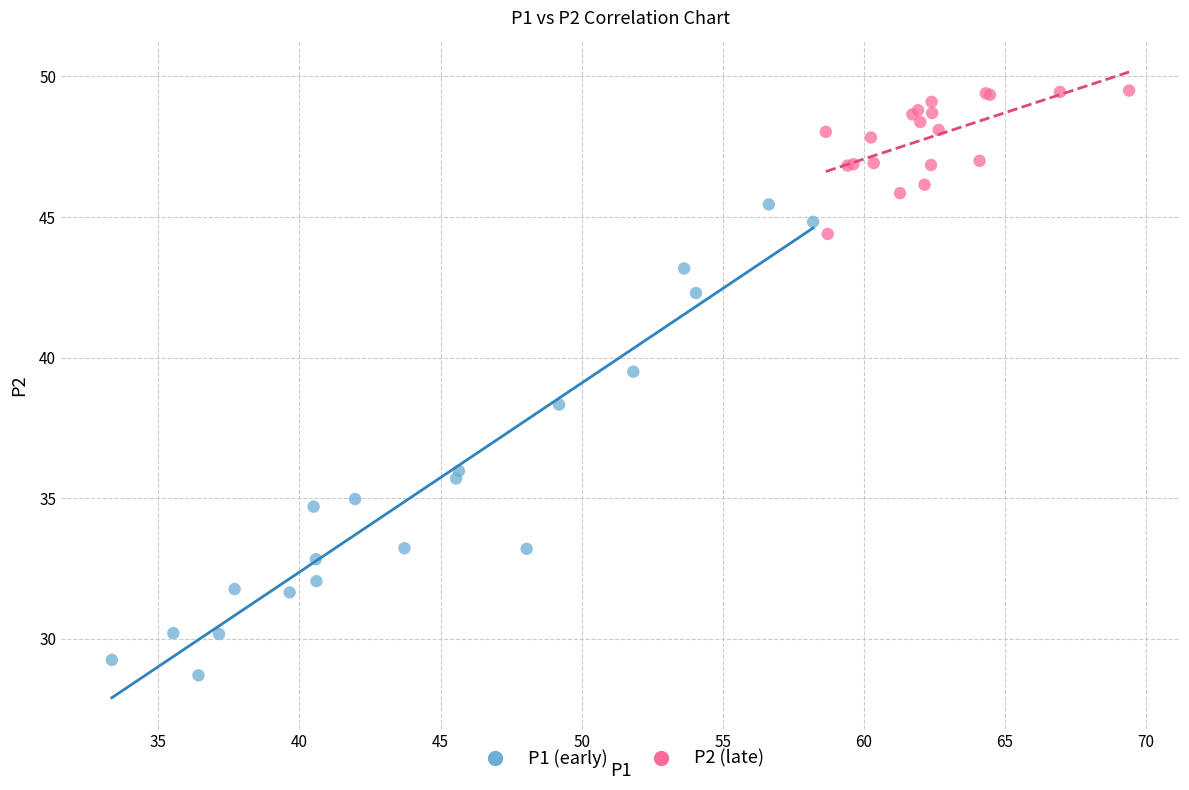

Which series contains the highest Y value?

P2 (late)